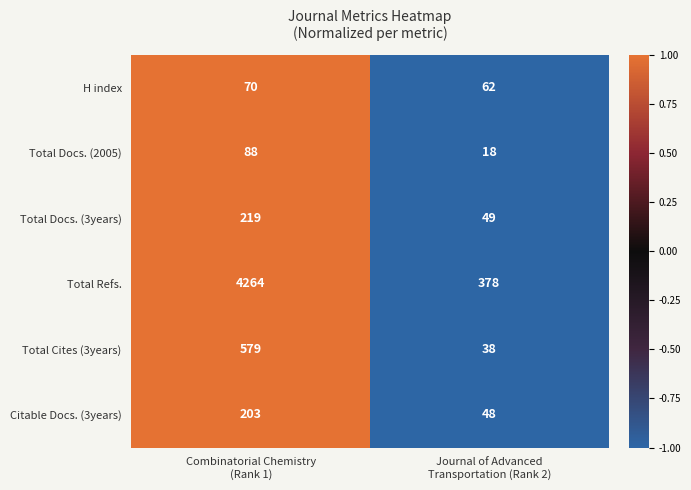

Reading left to right, extract all data points from this chart.

H index: 70	62
Total Docs. (2005): 88	18
Total Docs. (3years): 219	49
Total Refs.: 4264	378
Total Cites (3years): 579	38
Citable Docs. (3years): 203	48